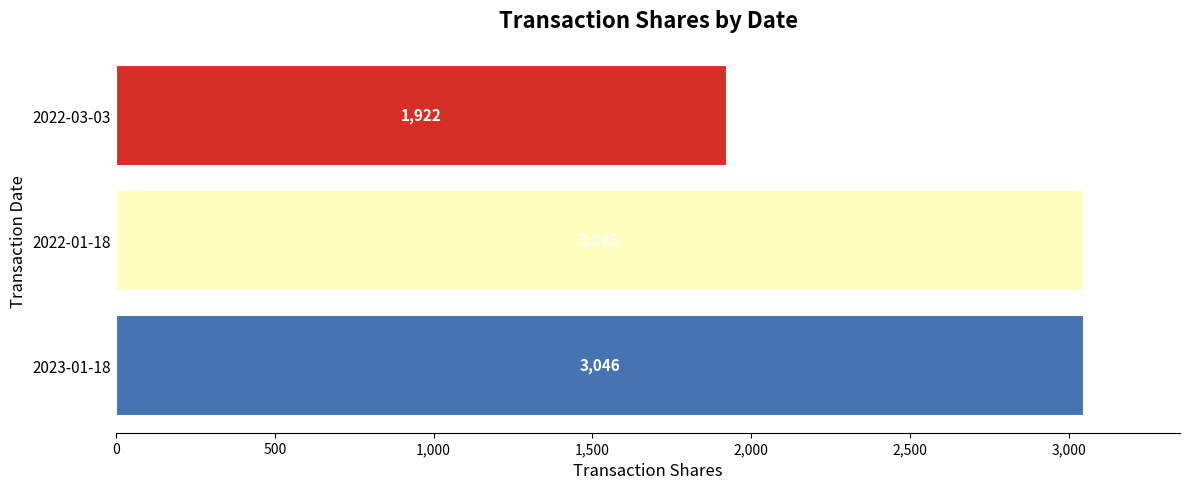

Reading bottom to top, what are all the values shown in this chart?

3046	3045	1922